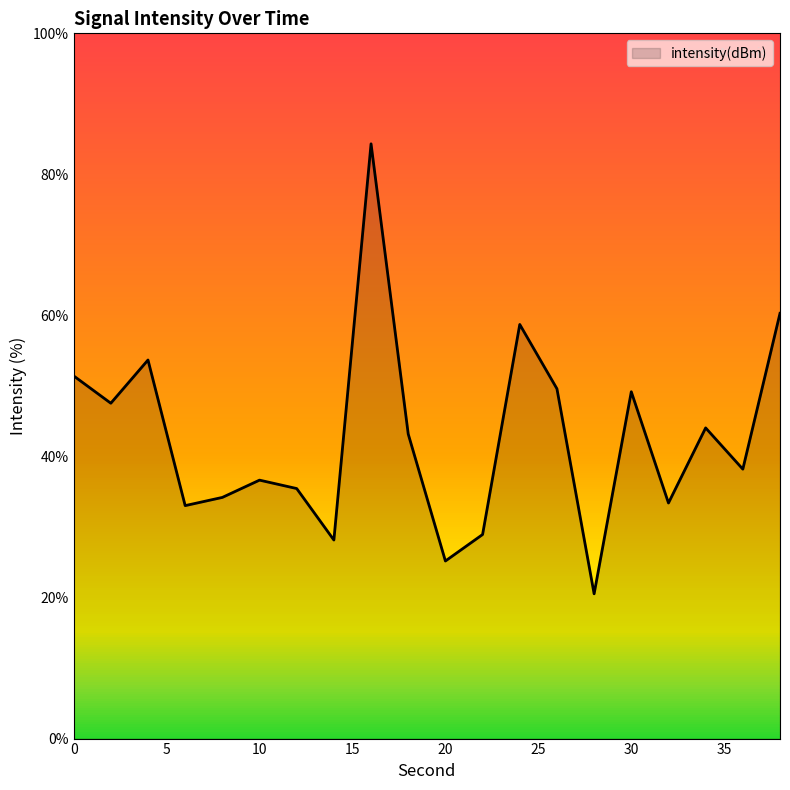

What is the smallest value displayed?

20.5